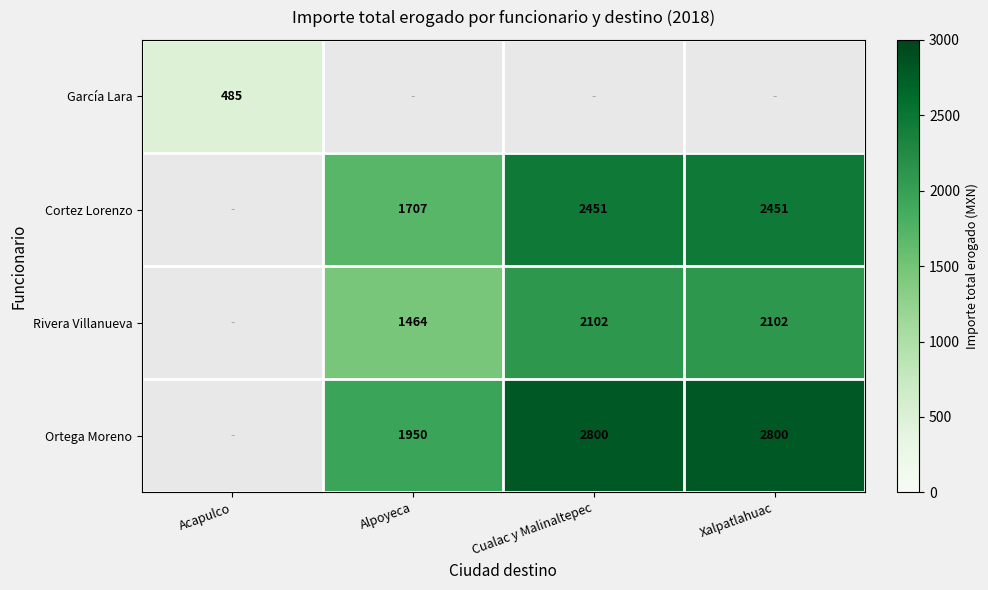

Between Cualac y Malinaltepec and Xalpatlahuac, which is larger?

Cualac y Malinaltepec